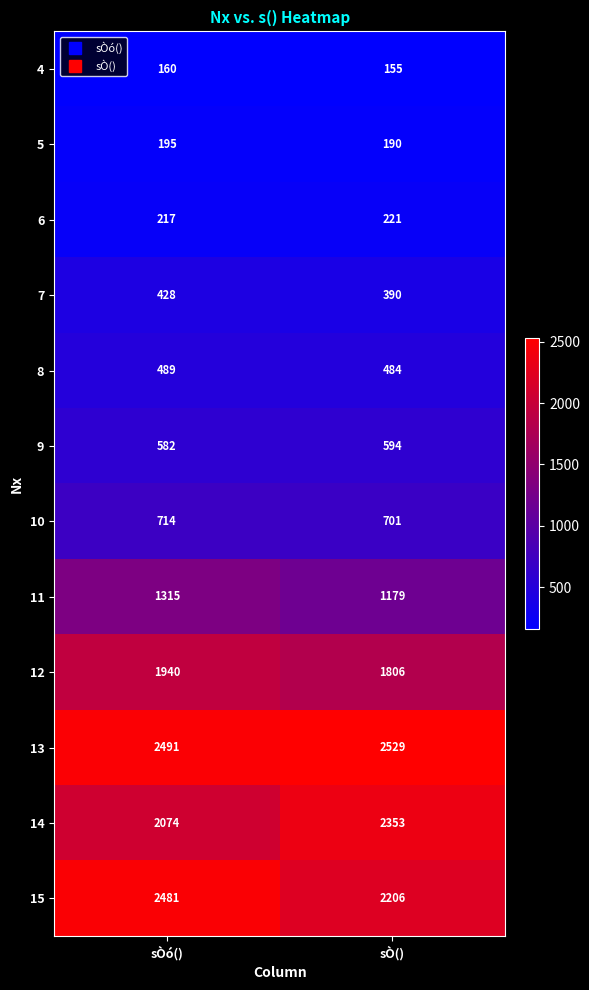

Which label corresponds to the largest value in the chart?

sÒ()